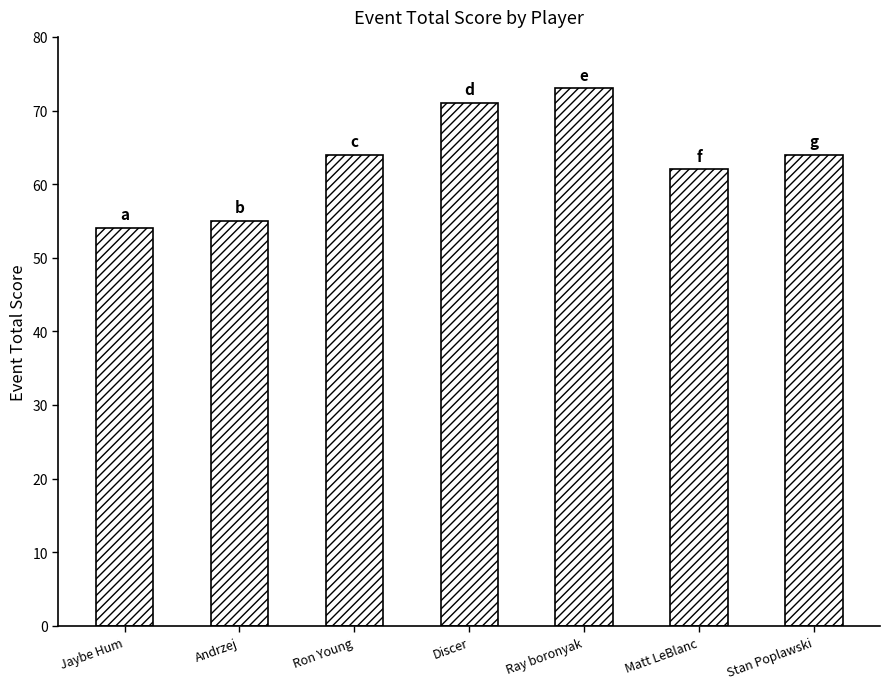

What value does the data have at Andrzej, to the nearest 5?

55